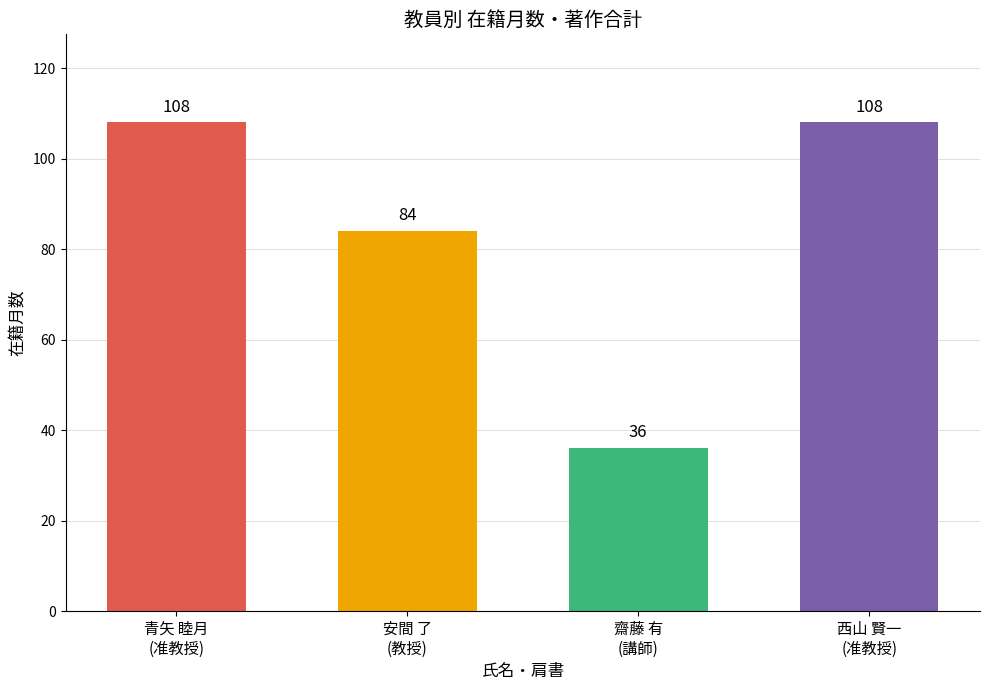

The chart shows a value of 84 at 安間 了
(教授). True or false?

True